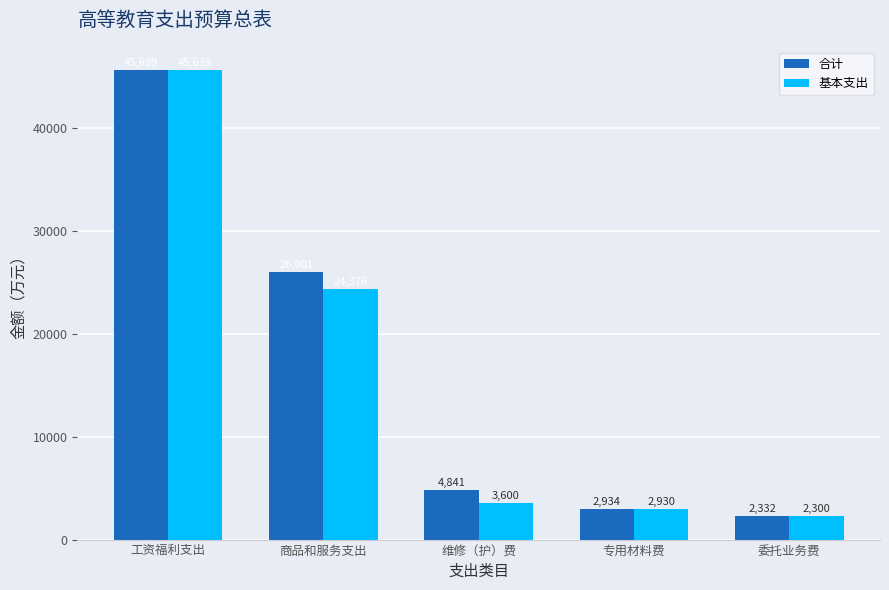

True or false: 合计 has a value of 11200.5 at 工资福利支出.

False